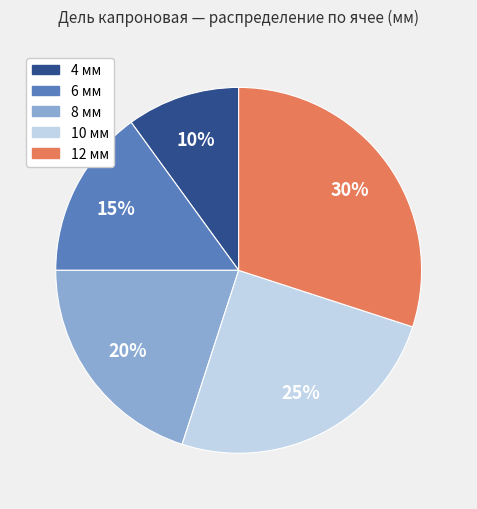

Approximately how many times larger is the value at 12 мм compared to 6 мм?

2.0